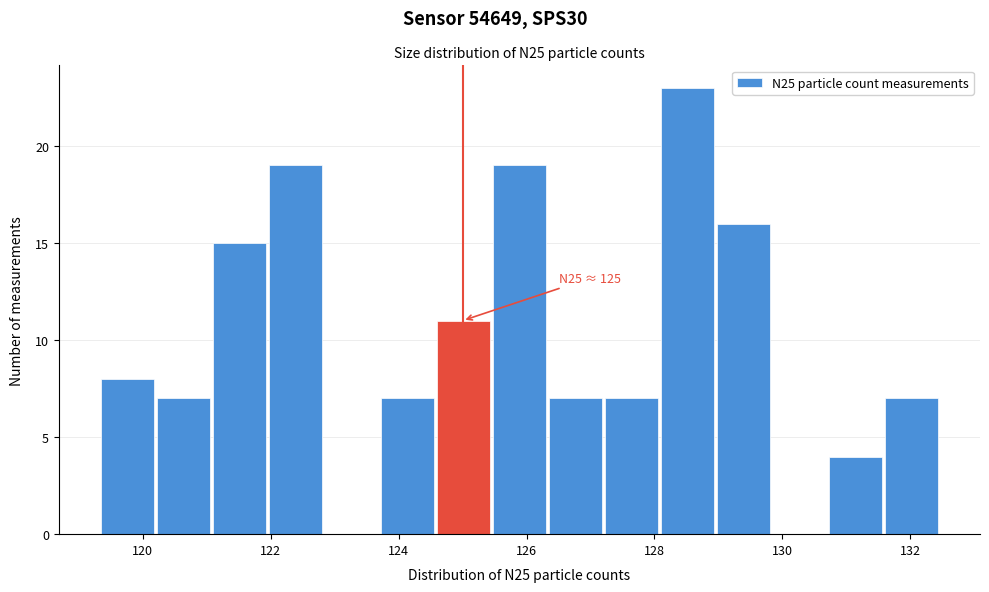

Over which range of the x-axis is the bar tallest?

128.2 to 129.0